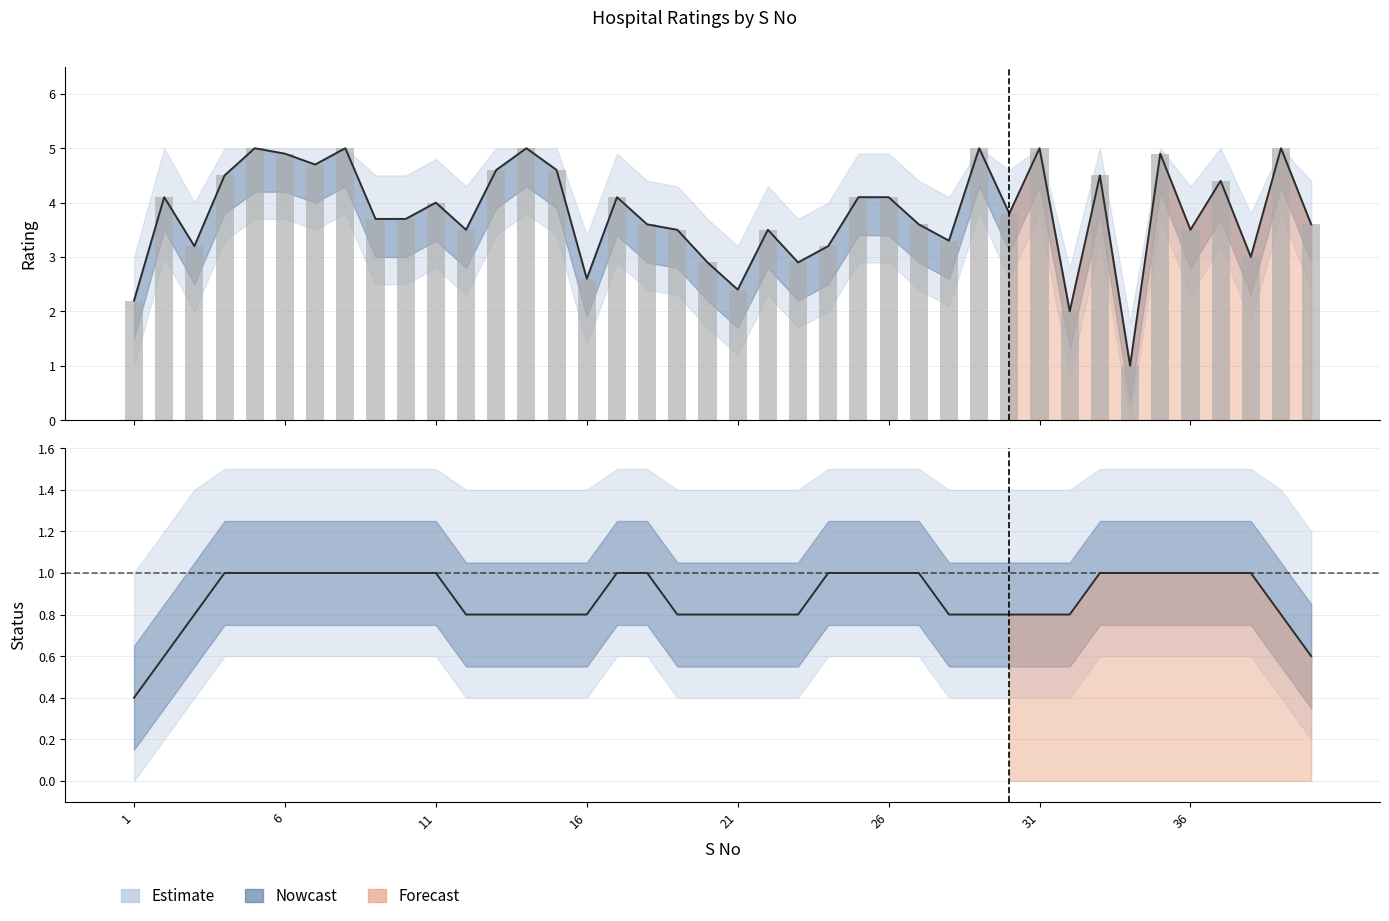

Which label corresponds to the largest value in the chart?

5